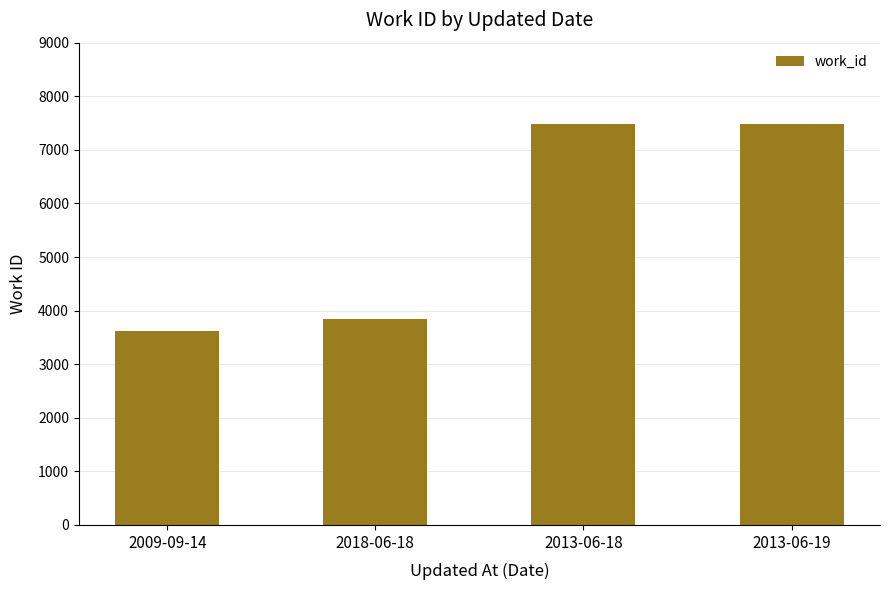

The chart shows a value of 5856 at 2009-09-14. True or false?

False